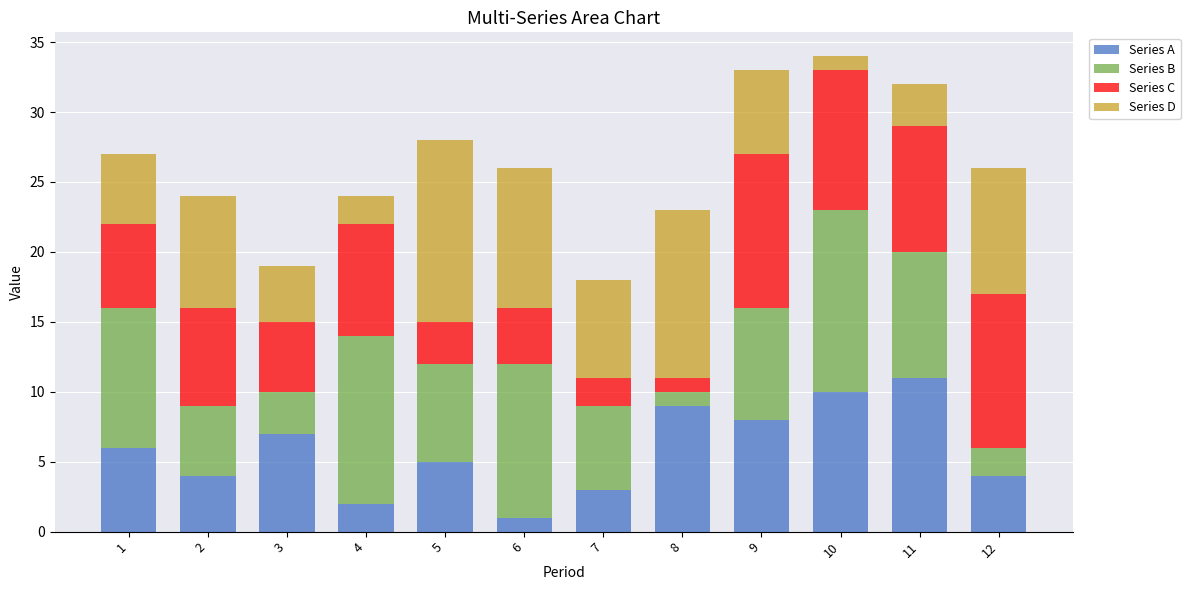

What is the sum of all Series A values?

70